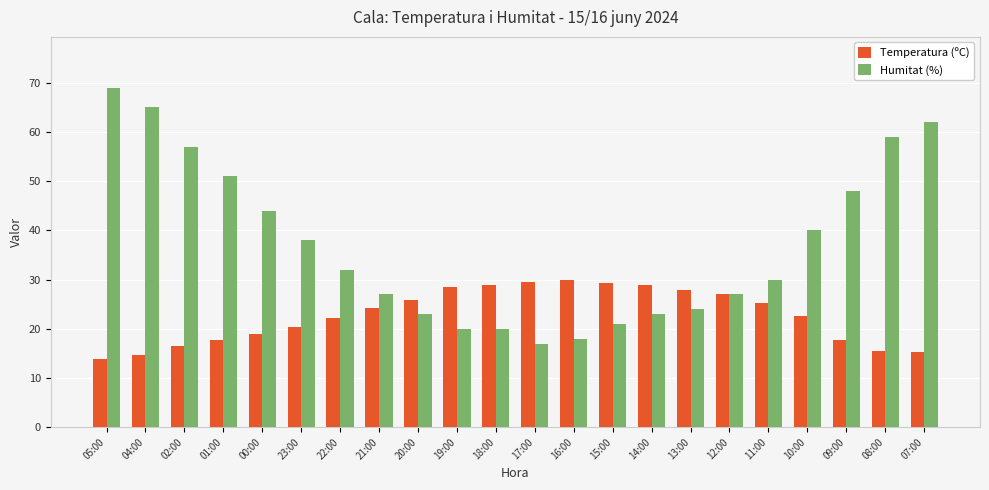

What is the lowest value of the Temperatura (ºC) series?

13.9